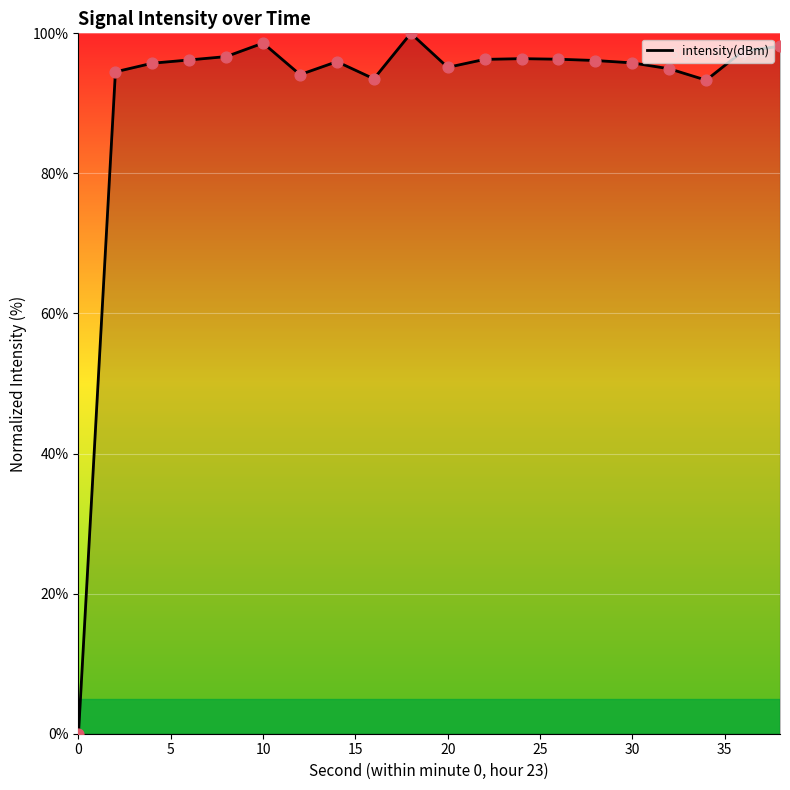

What is the greatest value displayed?

100.0